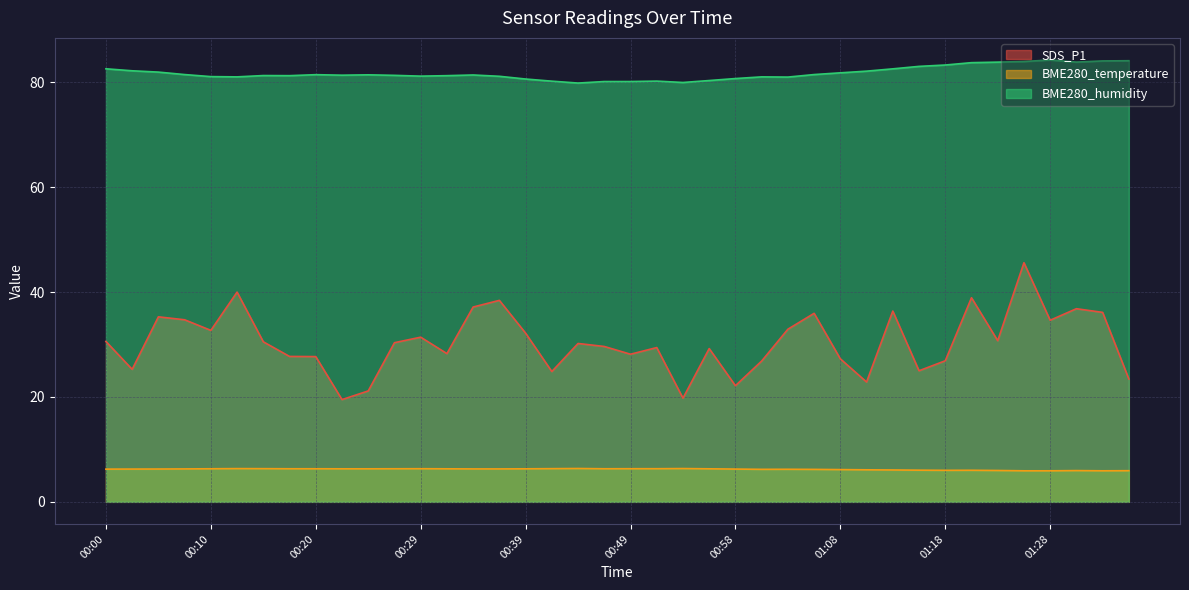

True or false: BME280_temperature and SDS_P1 cross at least once.

False